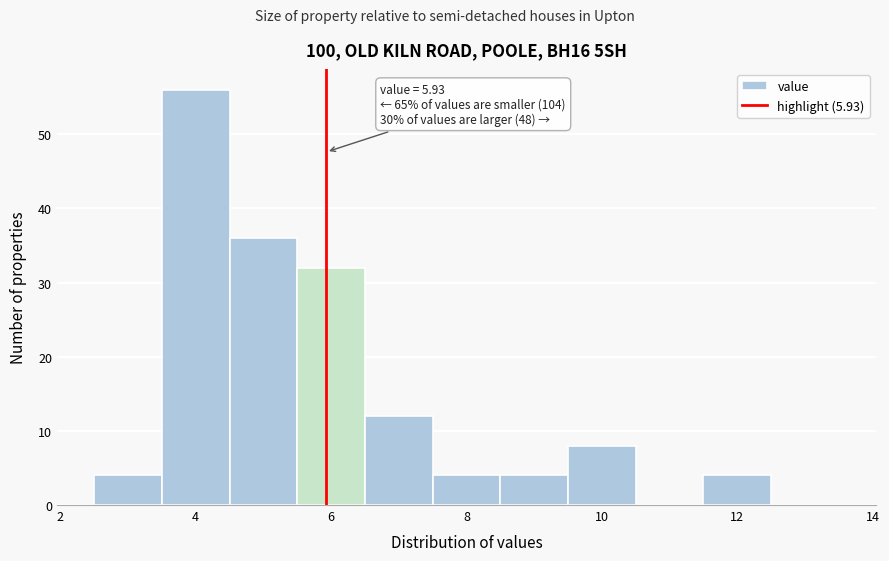

Which range on the x-axis has the tallest bar?

3.5 to 4.5